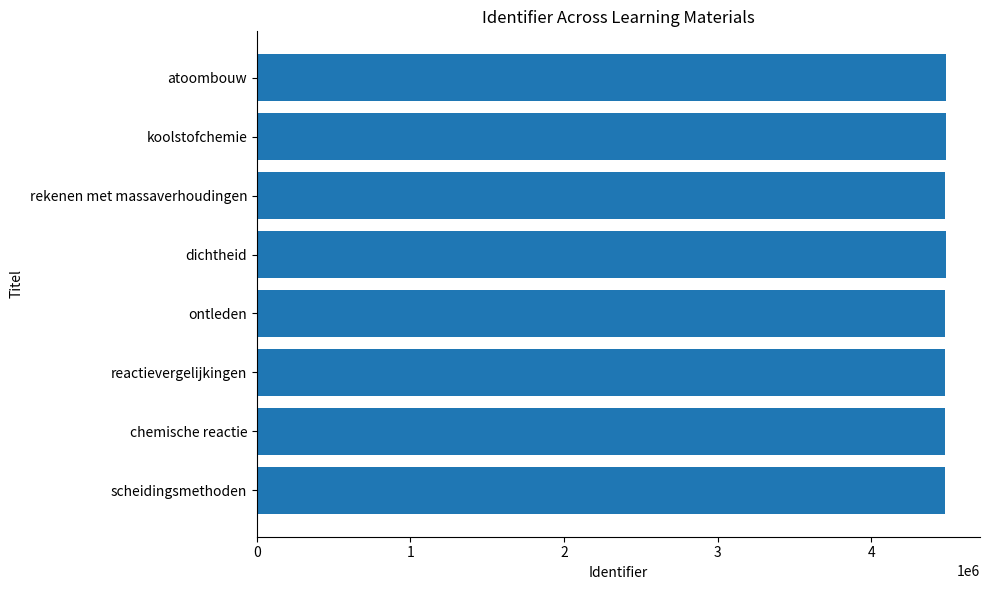

What is the sum of all values?

35864112